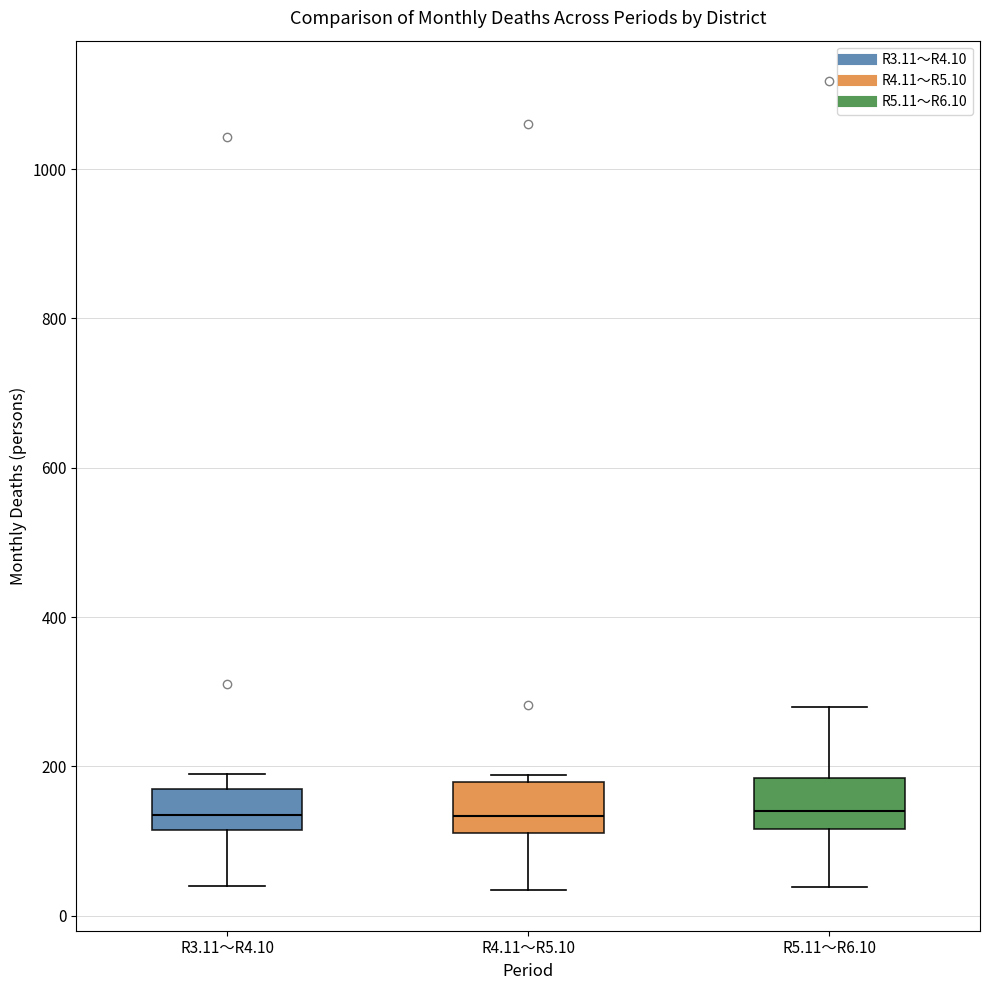

Where does the lower whisker of the box for R4.11～R5.10 end on the y-axis? The values are not printed on the chart, so give them approximately, as read against the axis.

40